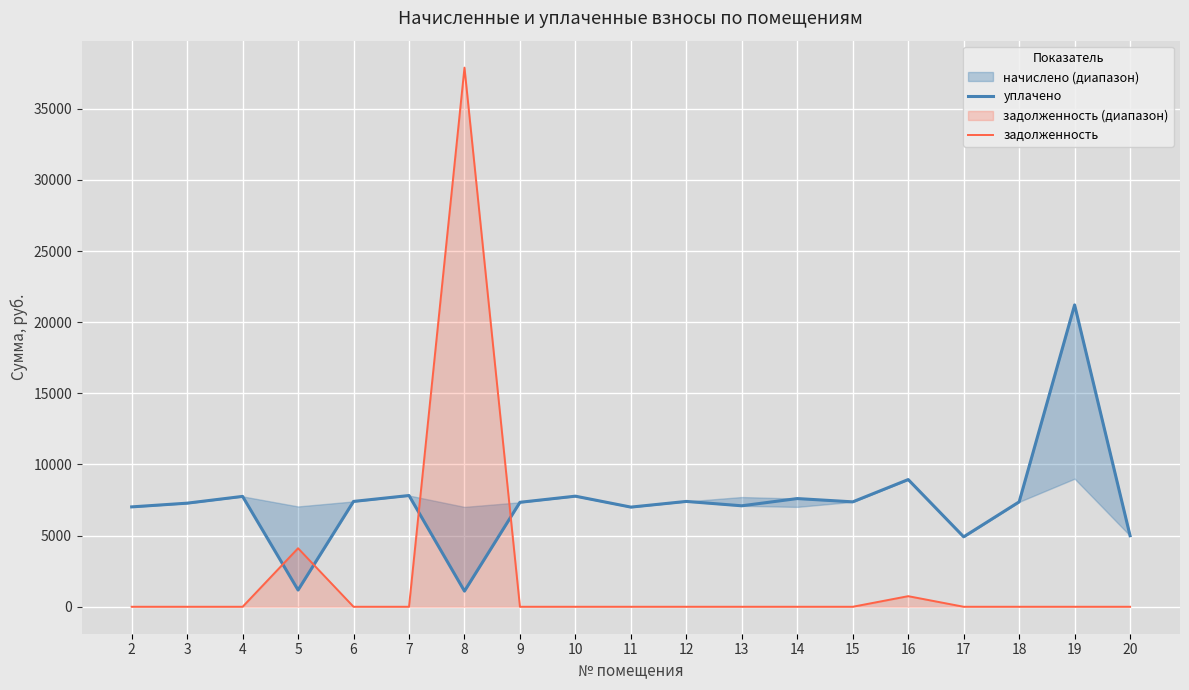

At 20, list the series in order from largest to smallest.

уплачено, задолженность